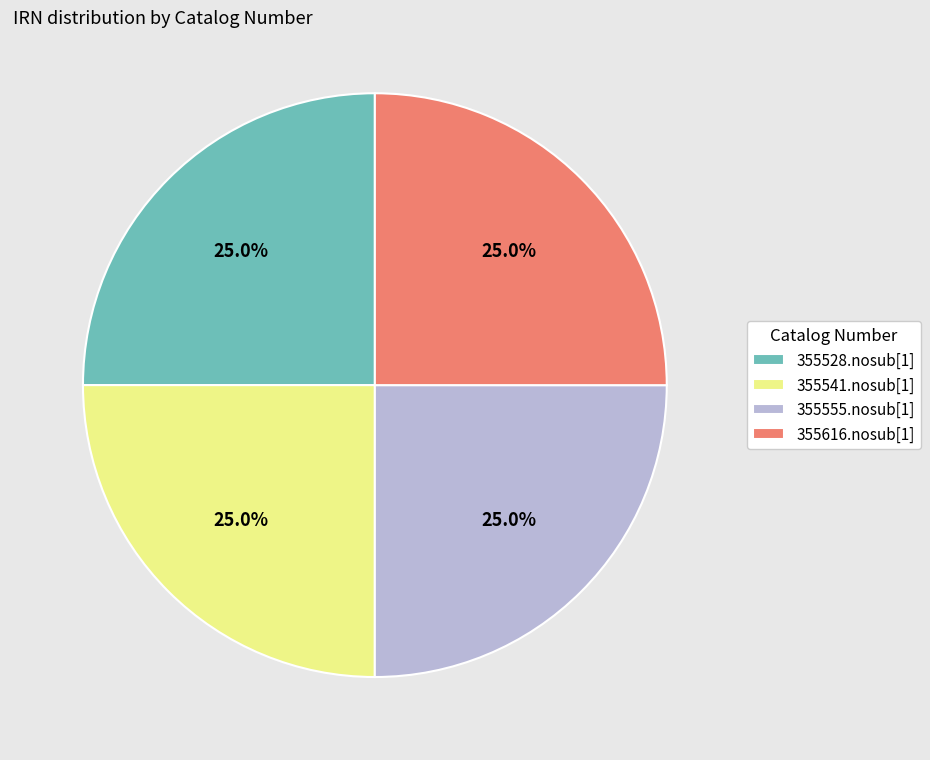

To the nearest percent, what percentage of the pie is 355555.nosub[1]?

25%